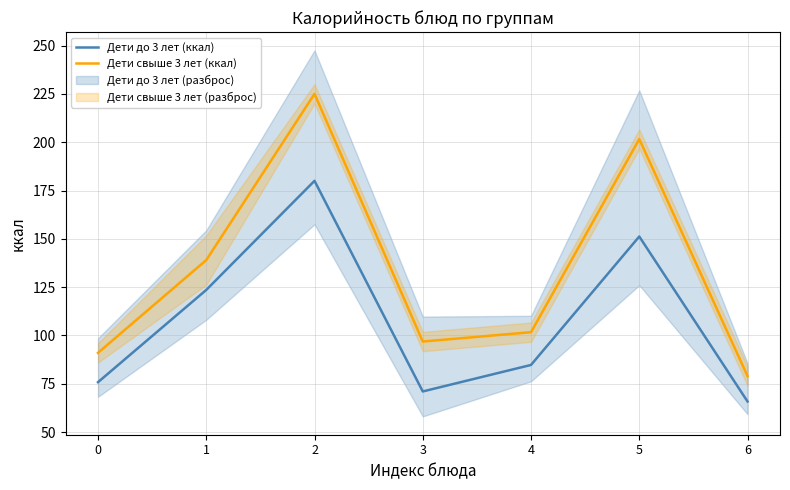

At 0, list the series in order from largest to smallest.

Дети свыше 3 лет (ккал), Дети до 3 лет (ккал)